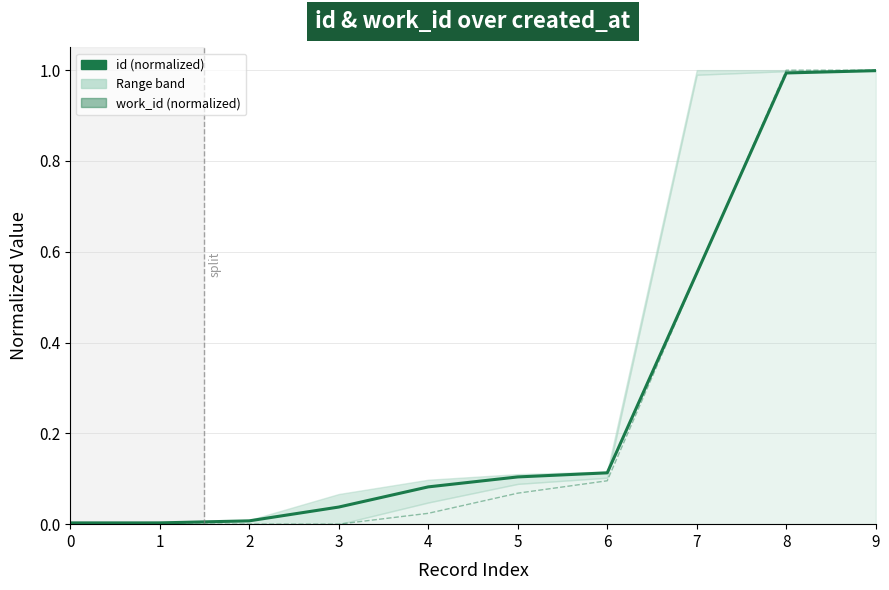

Between which two adjacent categories do id (normalized) and work_id (normalized) first intersect?

7 and 8